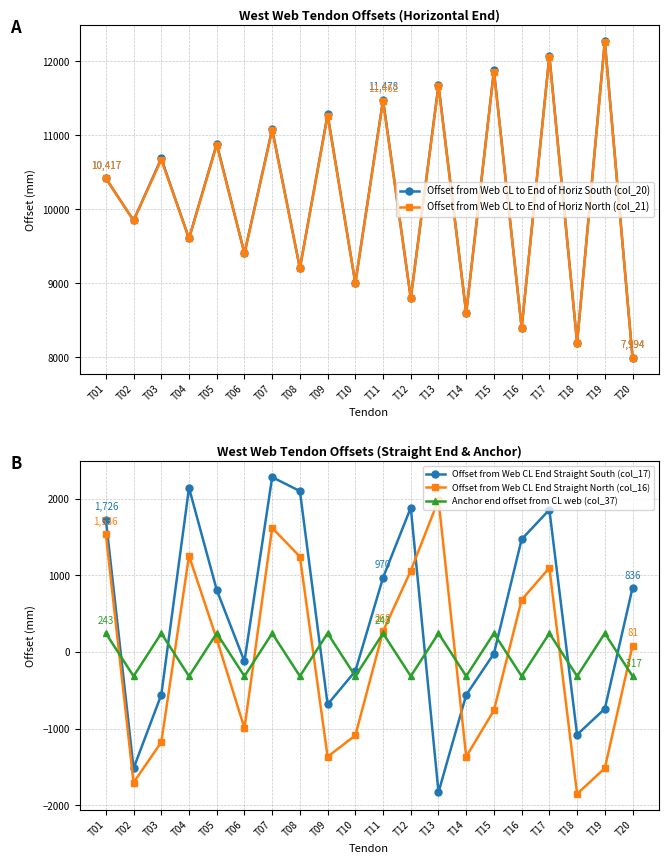

The value of Offset from Web CL End Straight South (col_17) at T15 is -14.7. True or false?

False